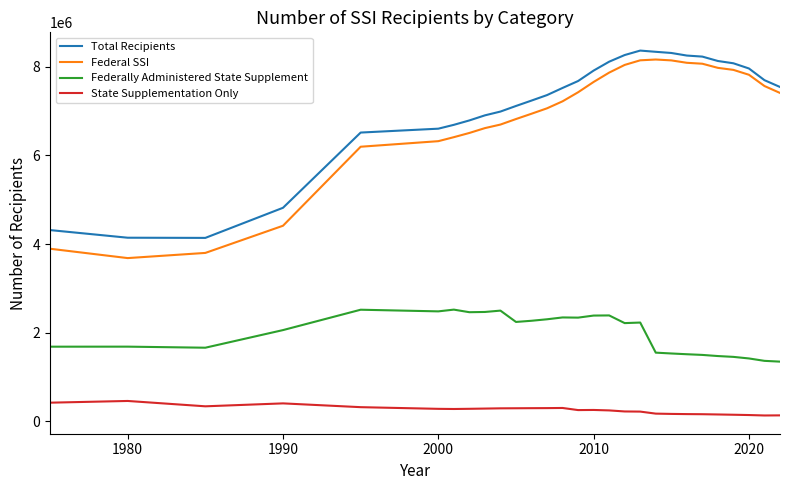

Which series has the widest spread of values?

Federal SSI